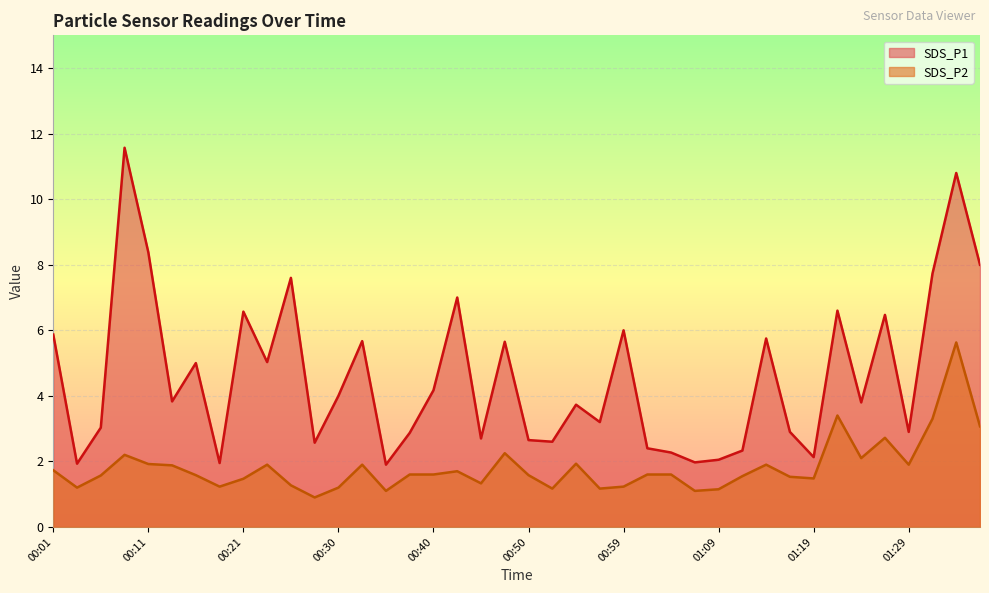

Reading left to right, extract all data points from this chart.

SDS_P1: 00:01=5.9	00:04=1.9	00:06=3.0	00:09=11.6	00:11=8.4	00:13=3.8	00:16=5.0	00:18=1.9	00:21=6.6	00:23=5.0	00:26=7.6	00:28=2.6	00:30=4.0	00:33=5.7	00:35=1.9	00:38=2.9	00:40=4.2	00:43=7.0	00:45=2.7	00:47=5.7	00:50=2.6	00:52=2.6	00:55=3.7	00:57=3.2	00:59=6.0	01:02=2.4	01:04=2.3	01:07=2.0	01:09=2.0	01:12=2.3	01:14=5.8	01:16=2.9	01:19=2.1	01:21=6.6	01:24=3.8	01:26=6.5	01:29=2.9	01:31=7.7	01:33=10.8	01:36=8.0
SDS_P2: 00:01=1.7	00:04=1.2	00:06=1.6	00:09=2.2	00:11=1.9	00:13=1.9	00:16=1.6	00:18=1.2	00:21=1.5	00:23=1.9	00:26=1.3	00:28=0.9	00:30=1.2	00:33=1.9	00:35=1.1	00:38=1.6	00:40=1.6	00:43=1.7	00:45=1.3	00:47=2.2	00:50=1.6	00:52=1.2	00:55=1.9	00:57=1.2	00:59=1.2	01:02=1.6	01:04=1.6	01:07=1.1	01:09=1.1	01:12=1.6	01:14=1.9	01:16=1.5	01:19=1.5	01:21=3.4	01:24=2.1	01:26=2.7	01:29=1.9	01:31=3.3	01:33=5.6	01:36=3.1